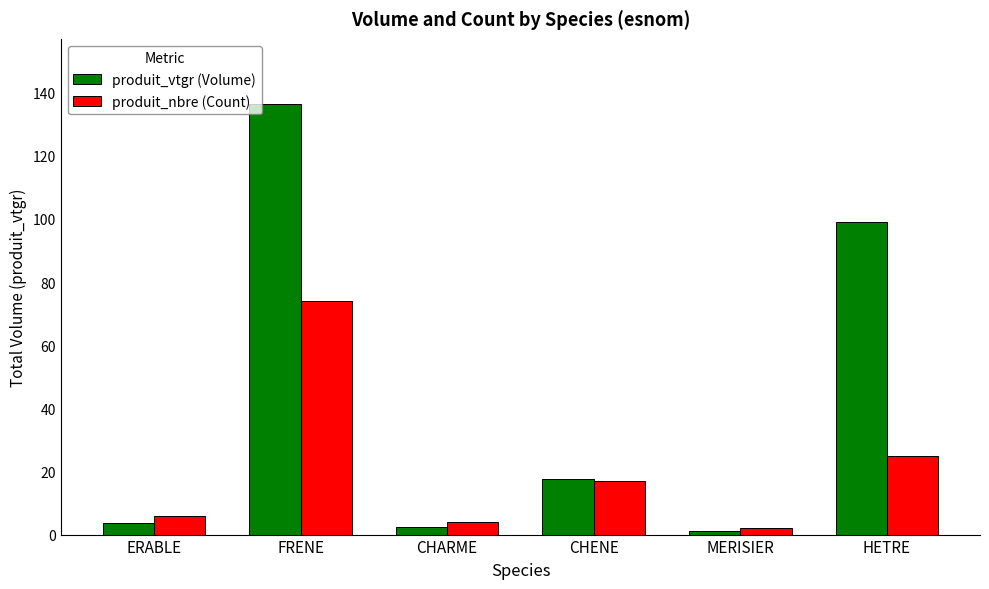

What is the minimum value for produit_vtgr (Volume)?

1.1